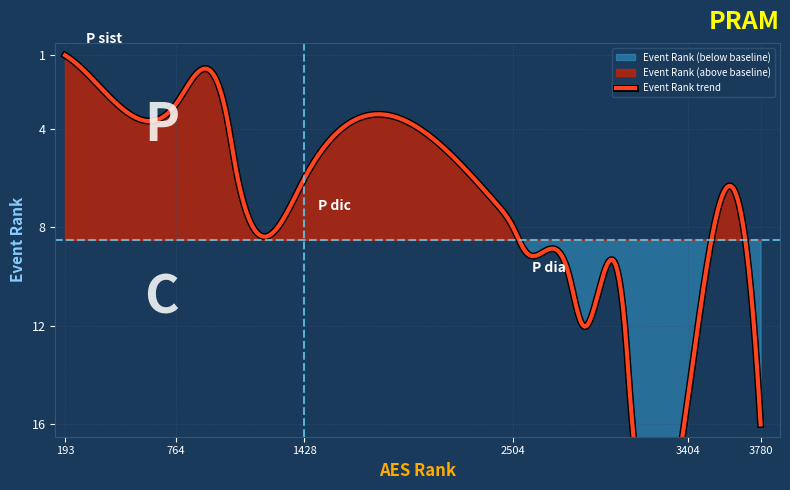

Where is the data nearest to the value 8?

8